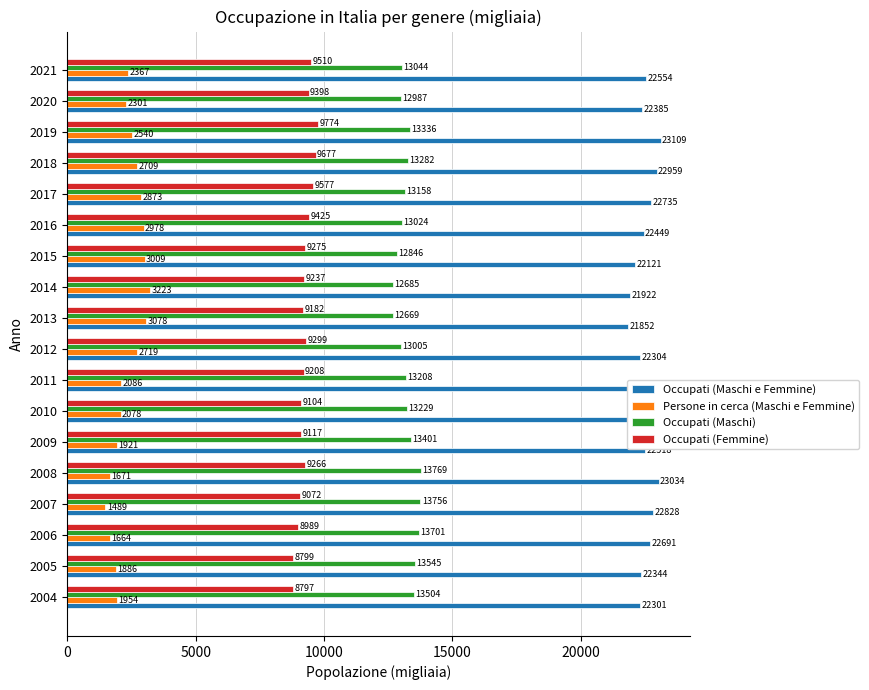

How many values in the Occupati (Femmine) series exceed 9265?

9